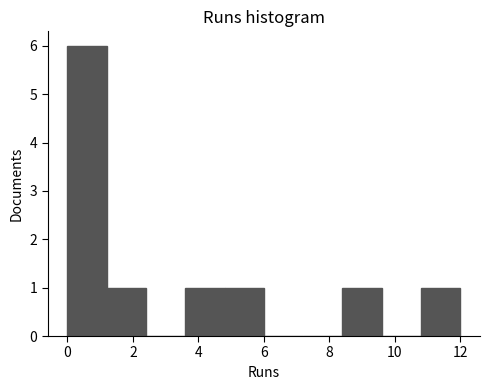

What is the height of the bar covering 3.6 to 4.8 on the x-axis? The values are not printed on the chart, so give them approximately, as read against the axis.

1